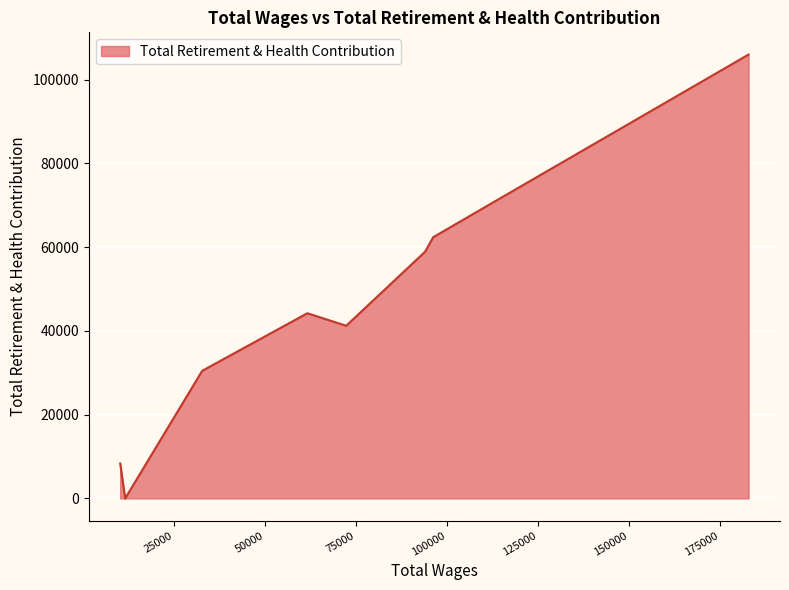

What is the difference between the maximum and minimum values?

105984